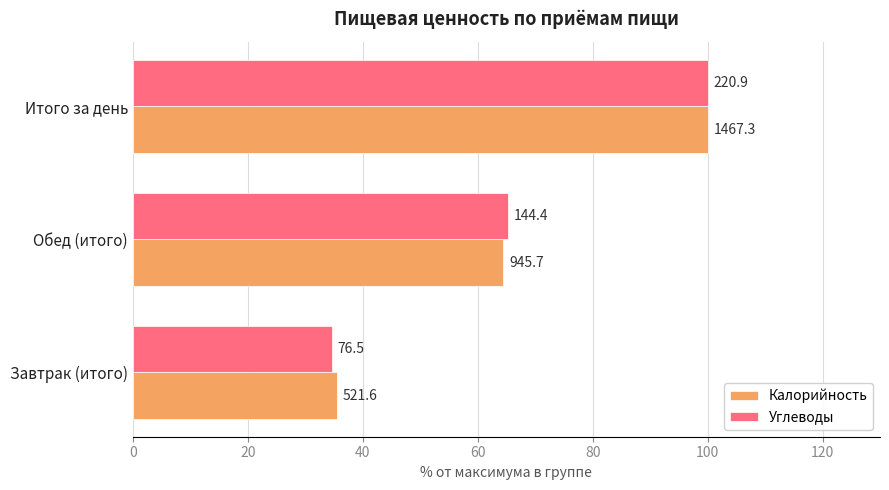

What are all the series names shown in the legend?

Калорийность, Углеводы